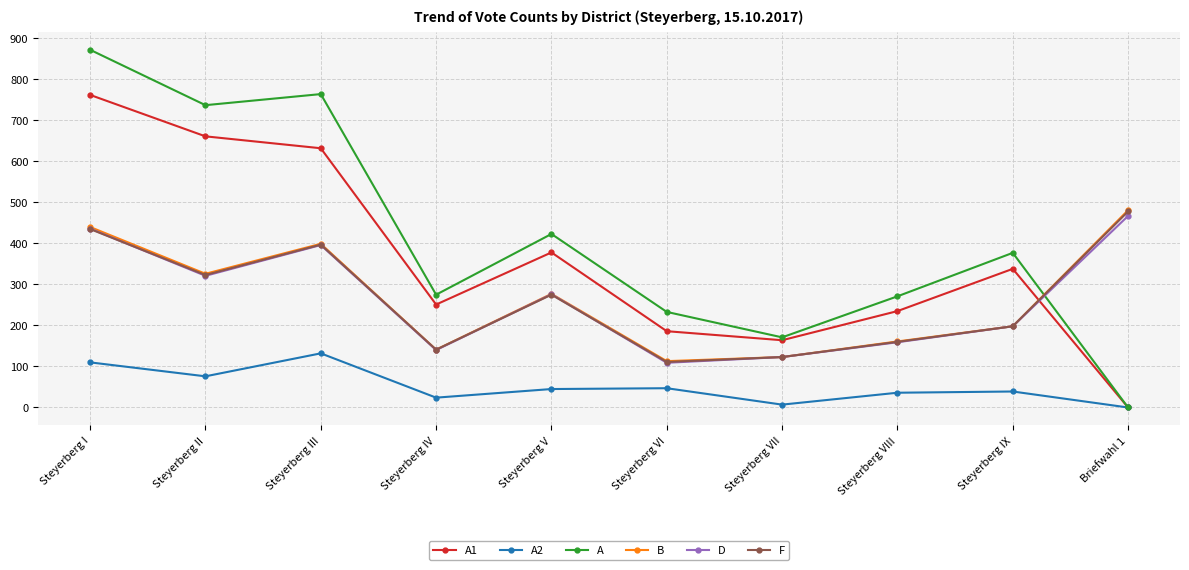

At which category does A2 reach its first local valley?

Steyerberg II